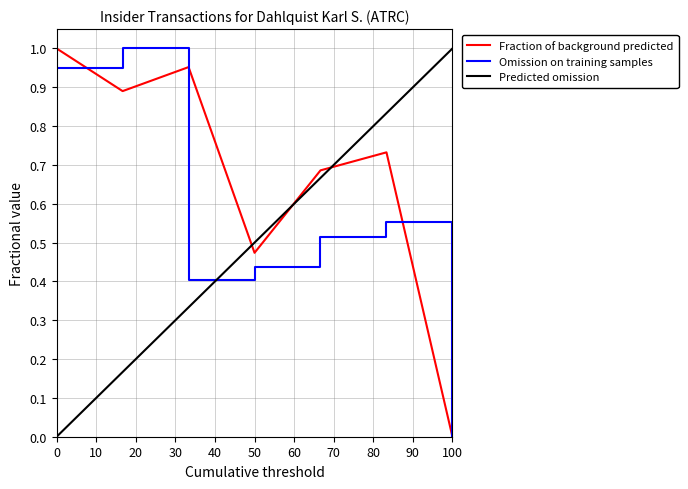

Is it true that Fraction of background predicted equals 0.6 at 0?

False